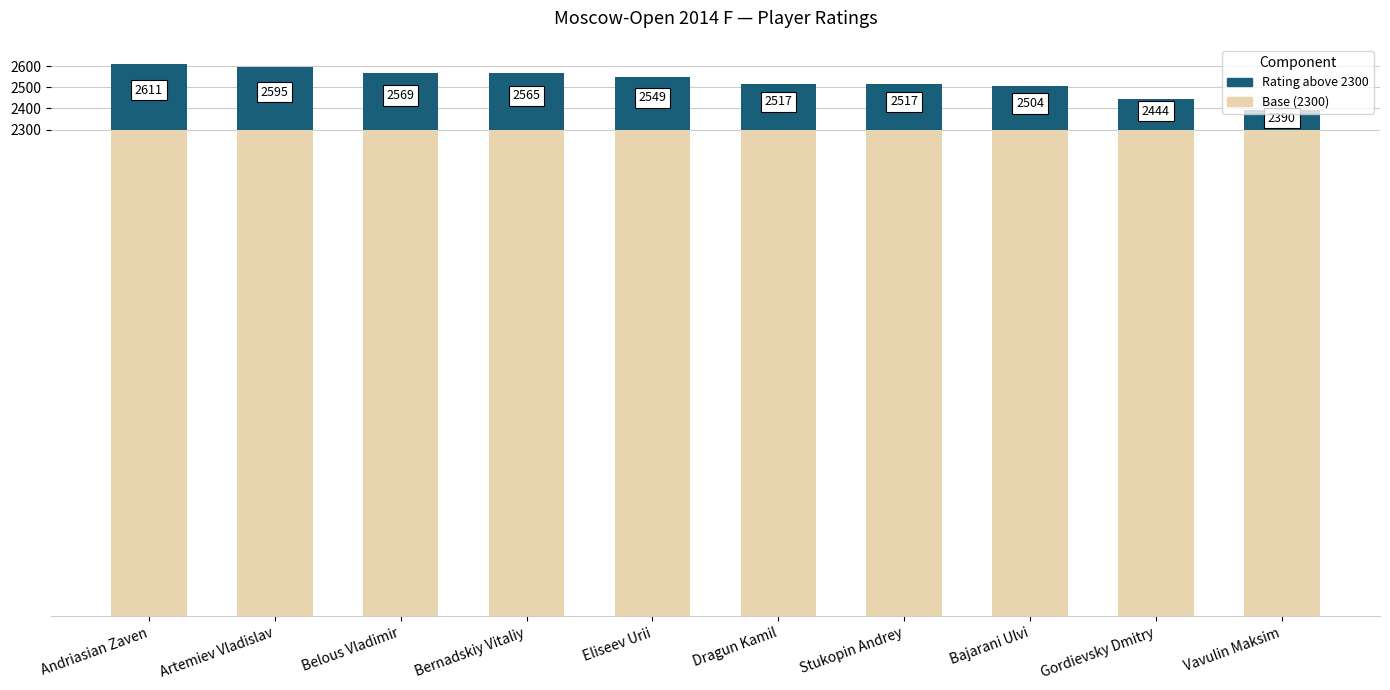

Are the bars horizontal?

No